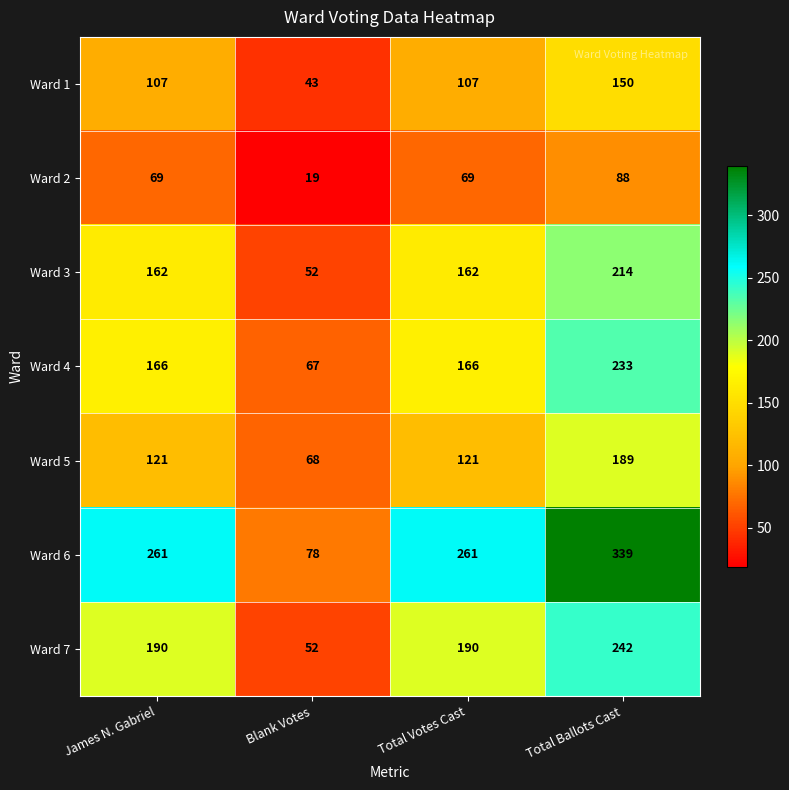

Reading right to left, transcribe all the data shown in this chart.

Ward 1: 150	107	43	107
Ward 2: 88	69	19	69
Ward 3: 214	162	52	162
Ward 4: 233	166	67	166
Ward 5: 189	121	68	121
Ward 6: 339	261	78	261
Ward 7: 242	190	52	190